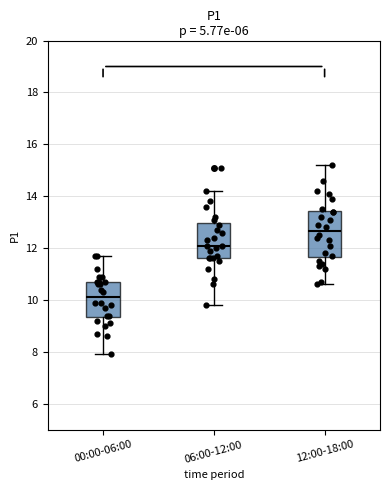

Reading left to right, transcribe this box plot: for each box, give where its median line is, the range the box spans, and where its two whiskers end, as read against the y-axis. The values are not printed on the chart, so give them approximately, as read against the axis.

00:00-06:00: median 10.2, box 9.4 to 10.8, whiskers 8.0 to 11.8
06:00-12:00: median 12.2, box 11.6 to 13.0, whiskers 9.8 to 14.2
12:00-18:00: median 12.6, box 11.6 to 13.4, whiskers 10.6 to 15.2